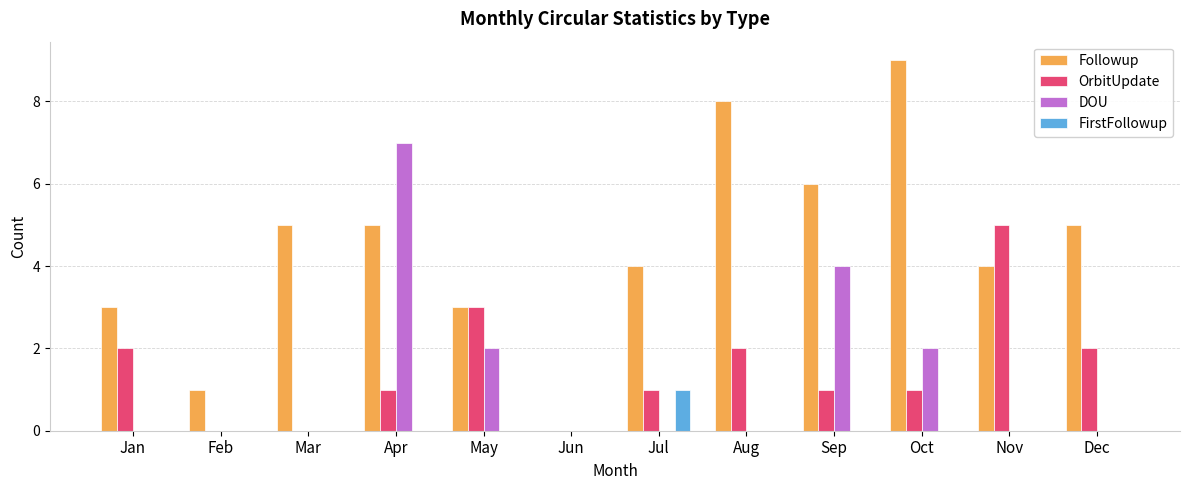

What is the maximum value shown in the chart?

9